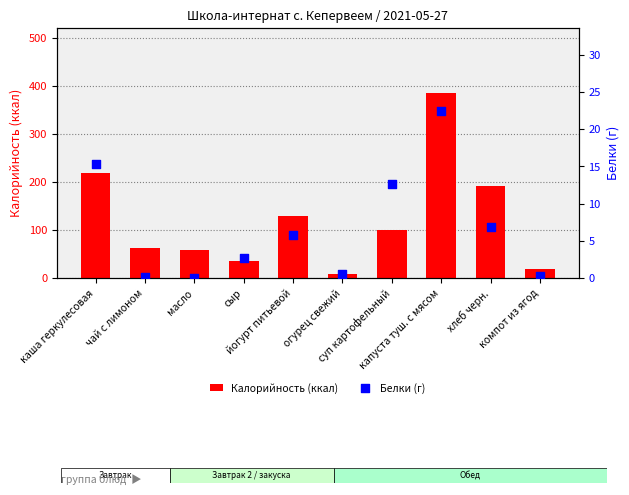

Which series contains the lowest Y value?

Белки (г)